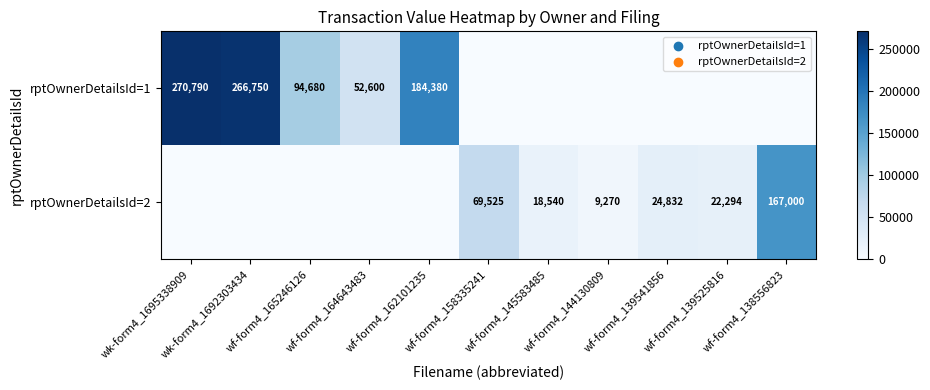

What is the total value across all series at wf-form4_158335241?

69525